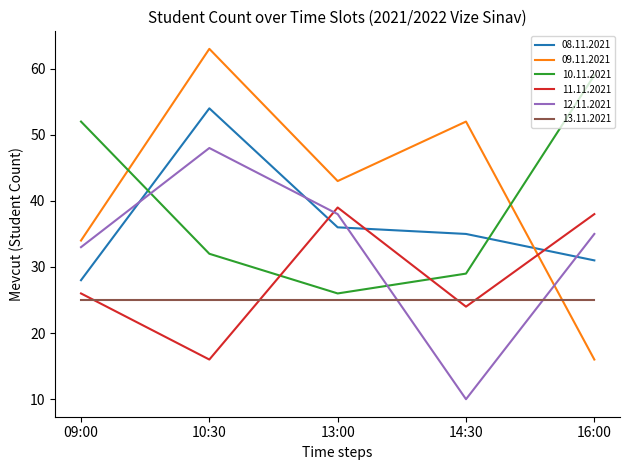

What is the sum of the 09.11.2021 values at 14:30 and 10:30?

115